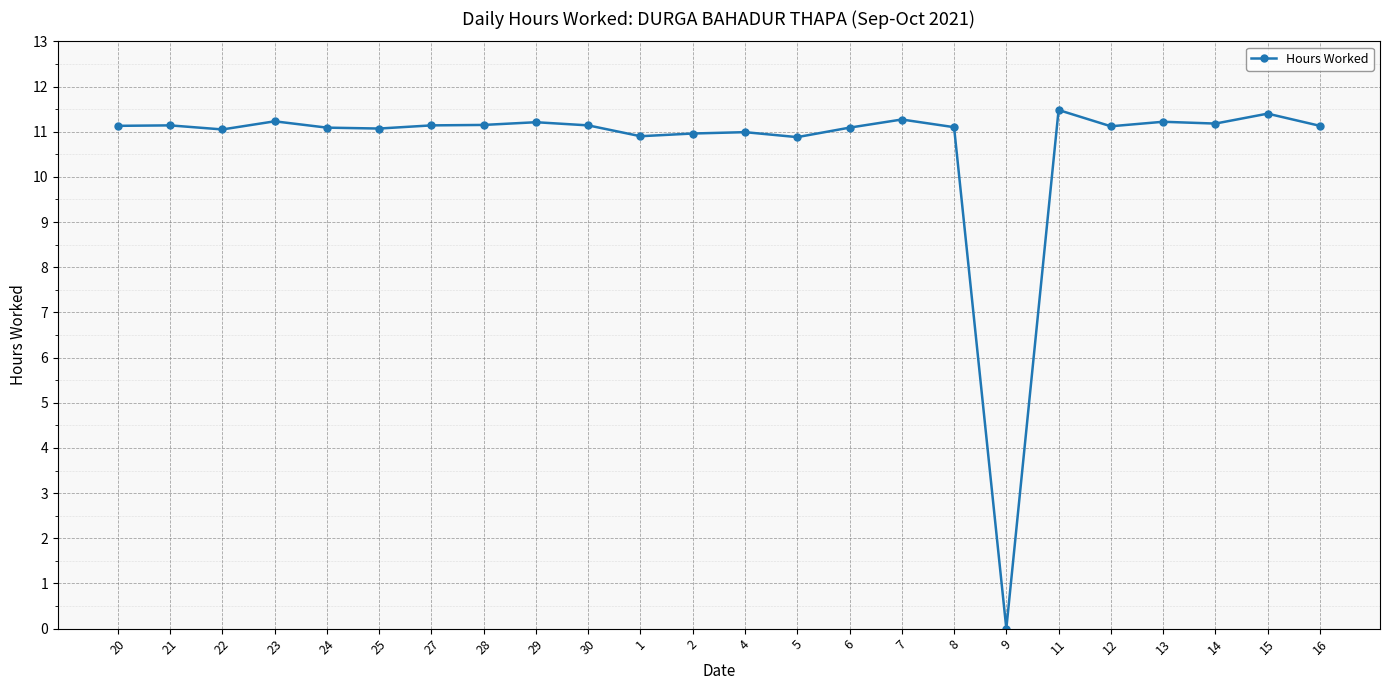

Count the number of data series in this chart.

1